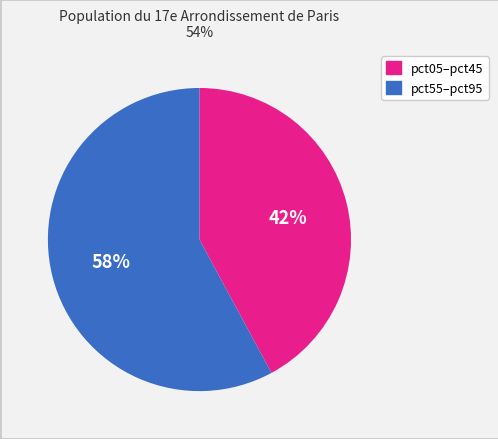

Rank the categories by value from lowest to highest.

pct05–pct45, pct55–pct95